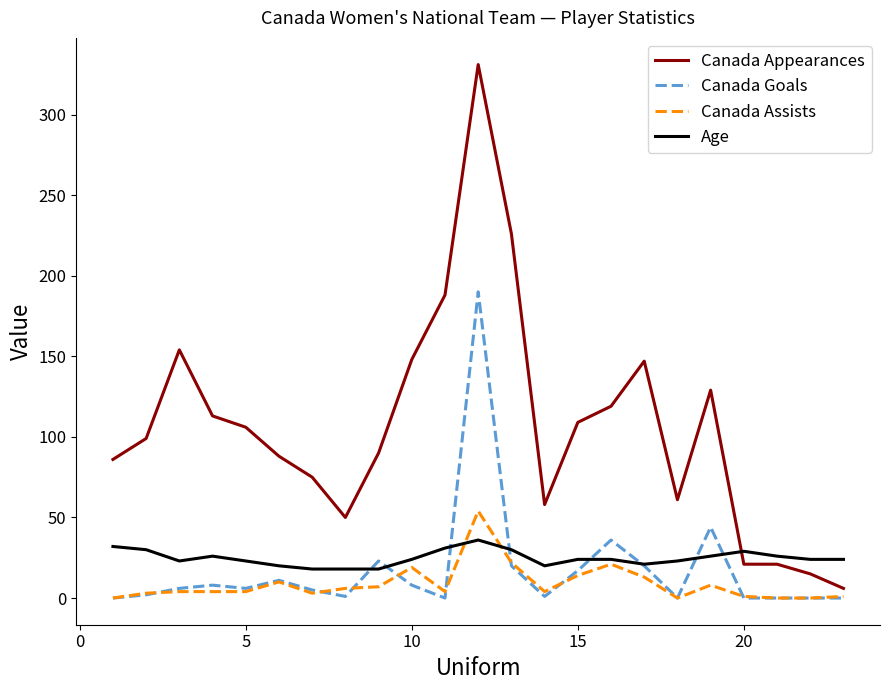

Does the chart have visible grid lines?

No